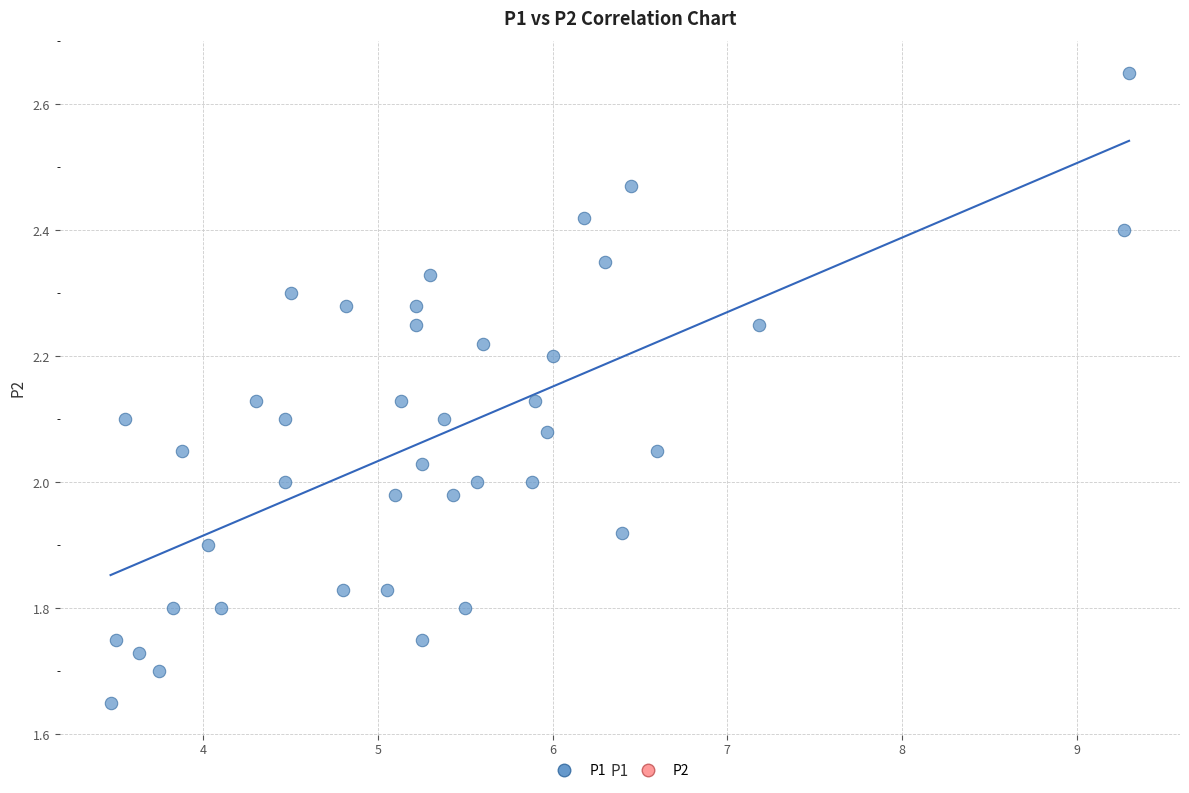

What is the range of X values (max minus min)?

5.8